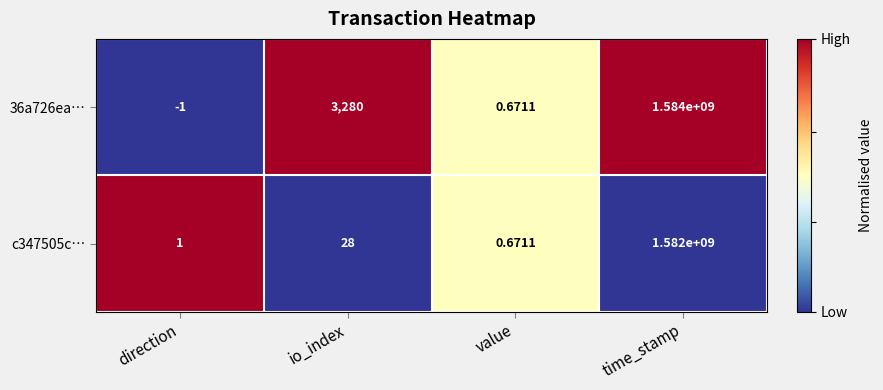

How many data points does each series have?

4